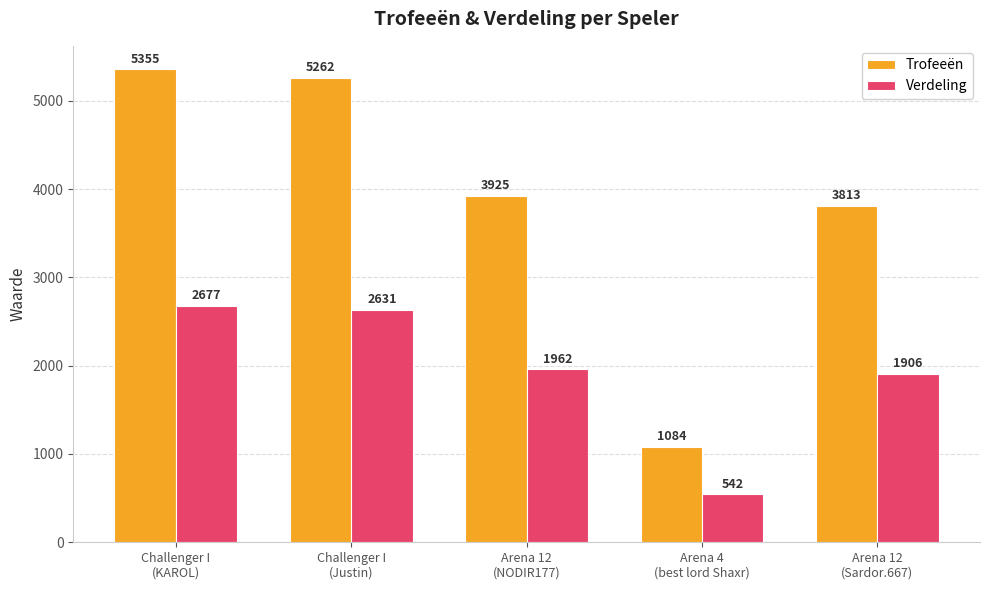

At which label does Trofeeën reach its peak?

Challenger I
(KAROL)